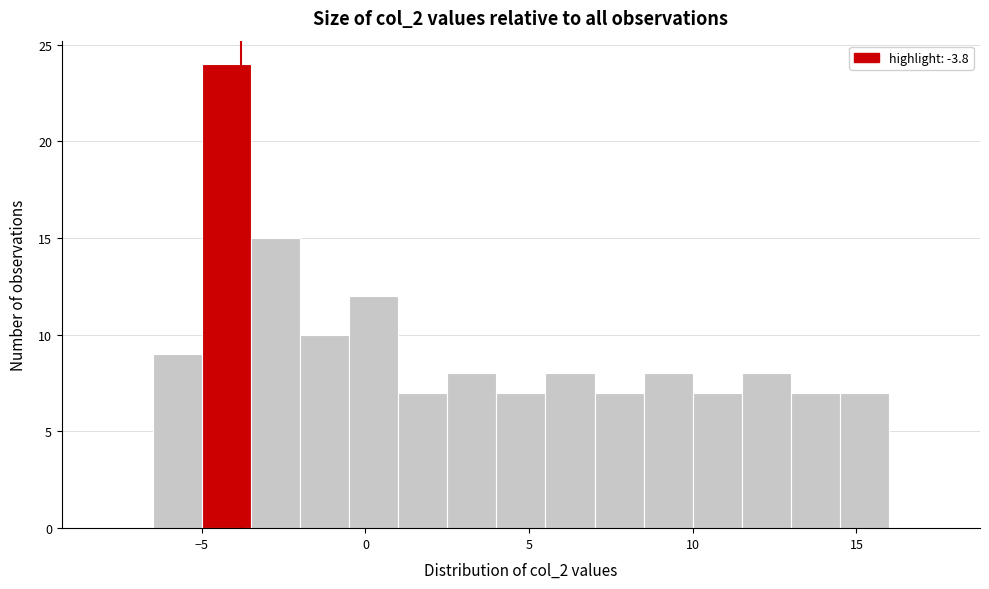

Read against the x-axis, roughly where is the centre of the tallest bar?

-4.0